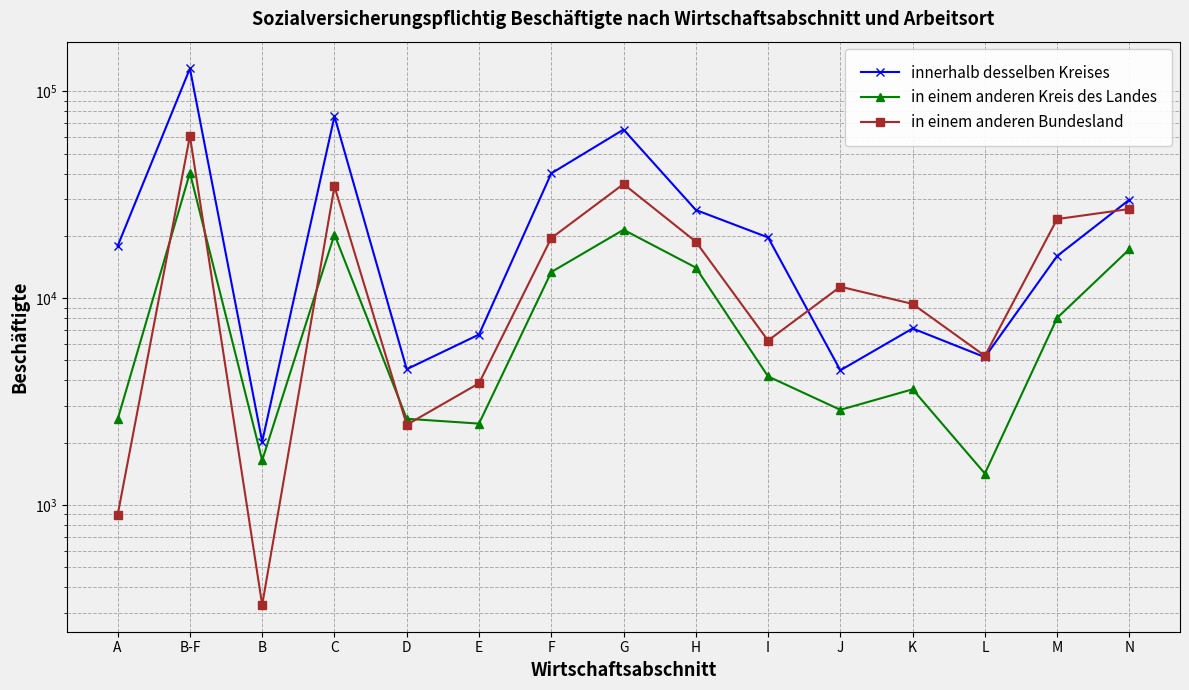

What are all the series names shown in the legend?

innerhalb desselben Kreises, in einem anderen Kreis des Landes, in einem anderen Bundesland